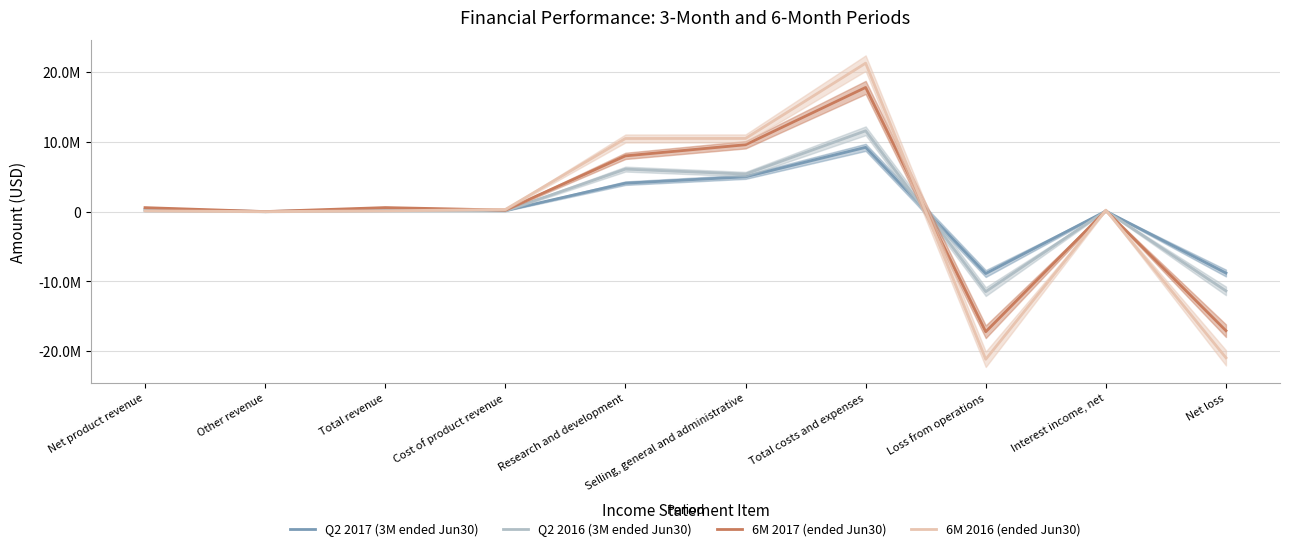

Between Total revenue and Research and development, which is larger?

Research and development